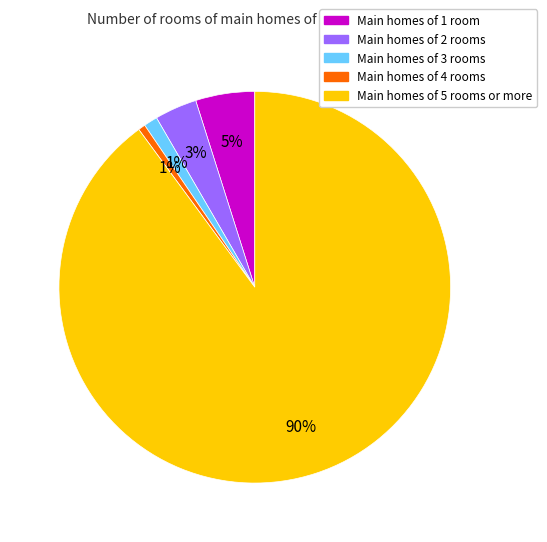

Is there any slice that represents more than half of the pie?

Yes